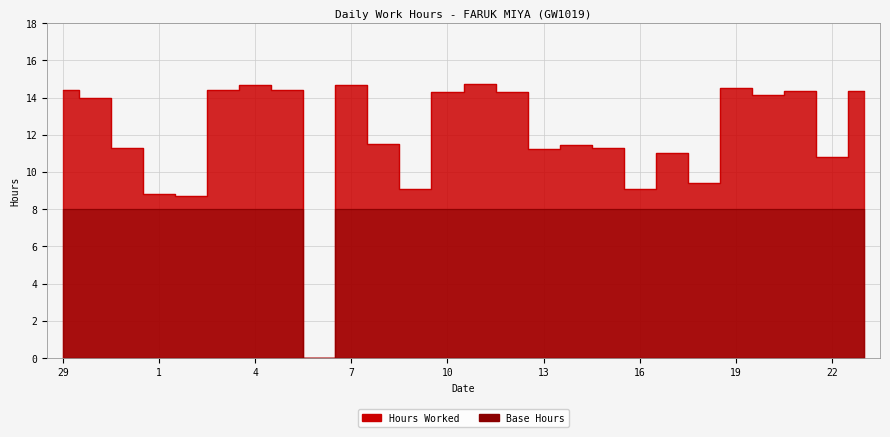

Is it true that the value at 16 is 5.8?

False